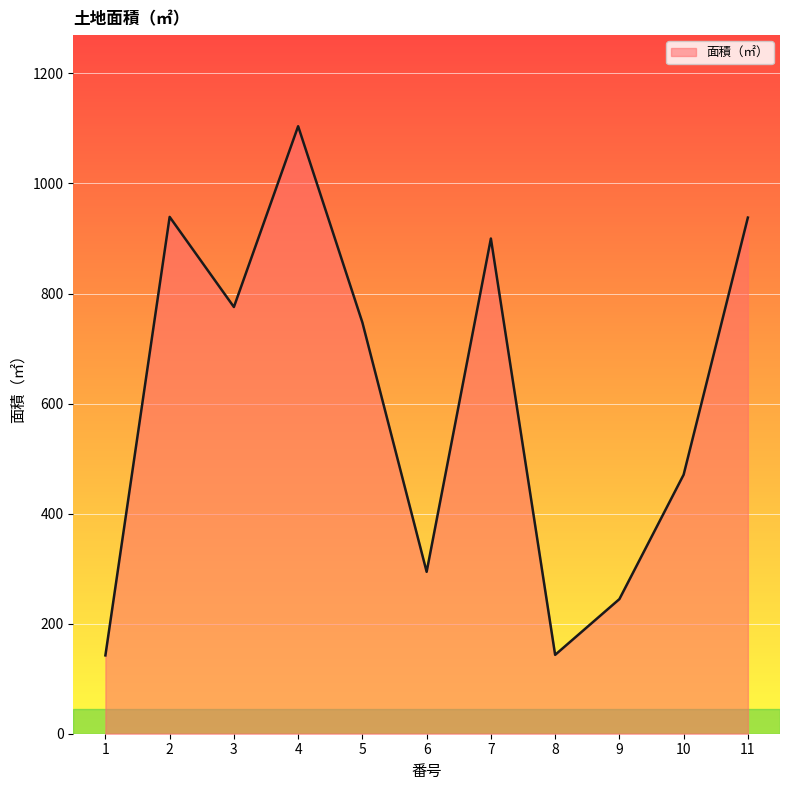

Approximately how many times larger is the value at 11 compared to 10?

2.0